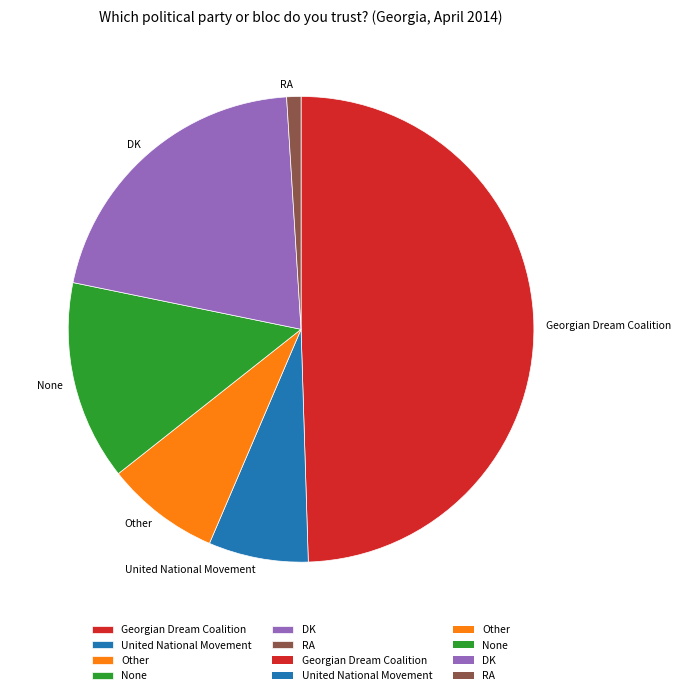

The Other slice represents 1% of the pie. True or false?

False